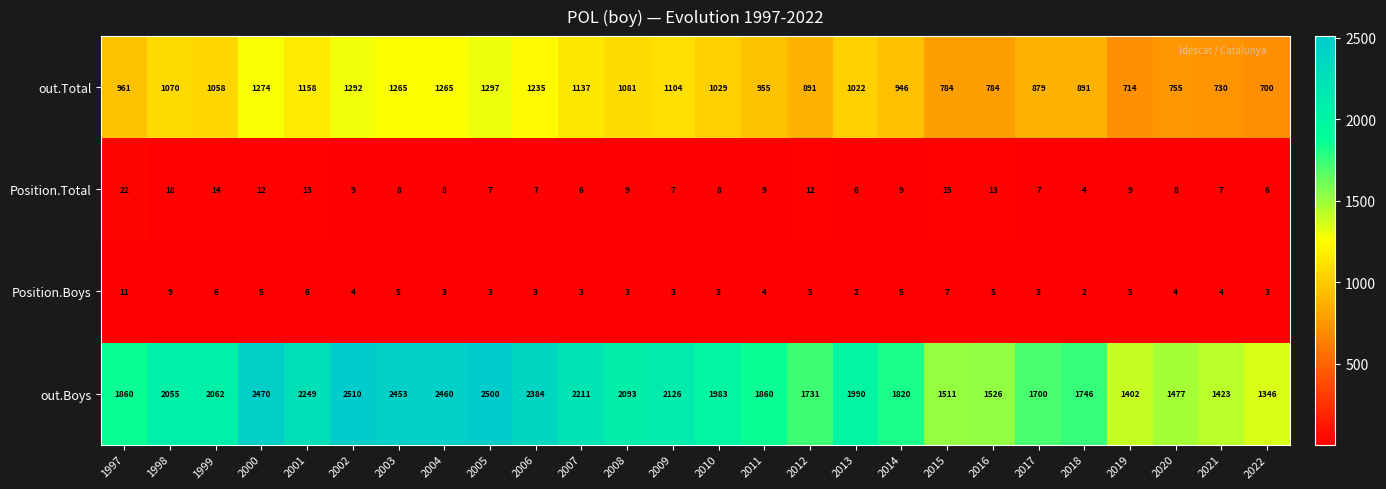

What is the maximum value for out.Boys?

2510